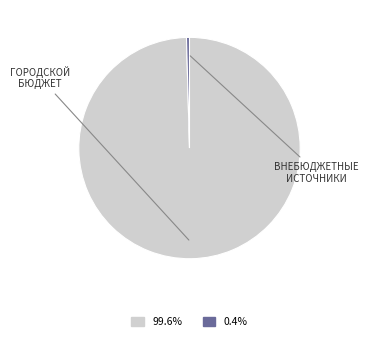

Is there any slice that represents more than half of the pie?

Yes